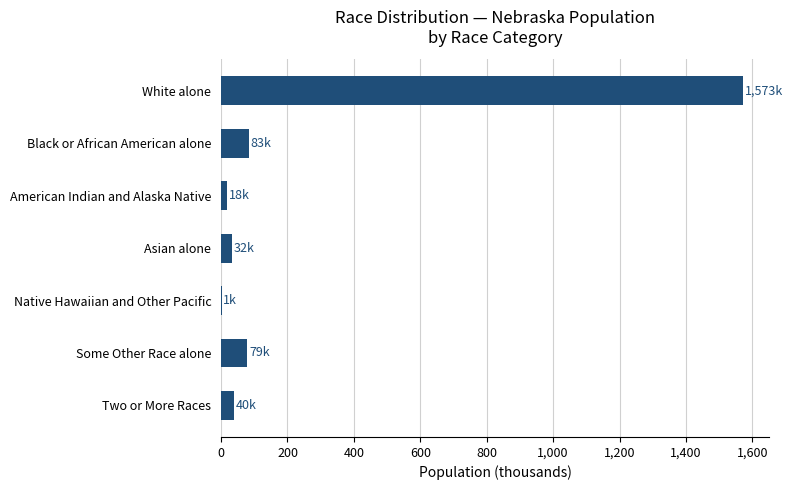

Which has a higher value, American Indian and Alaska Native or White alone?

White alone